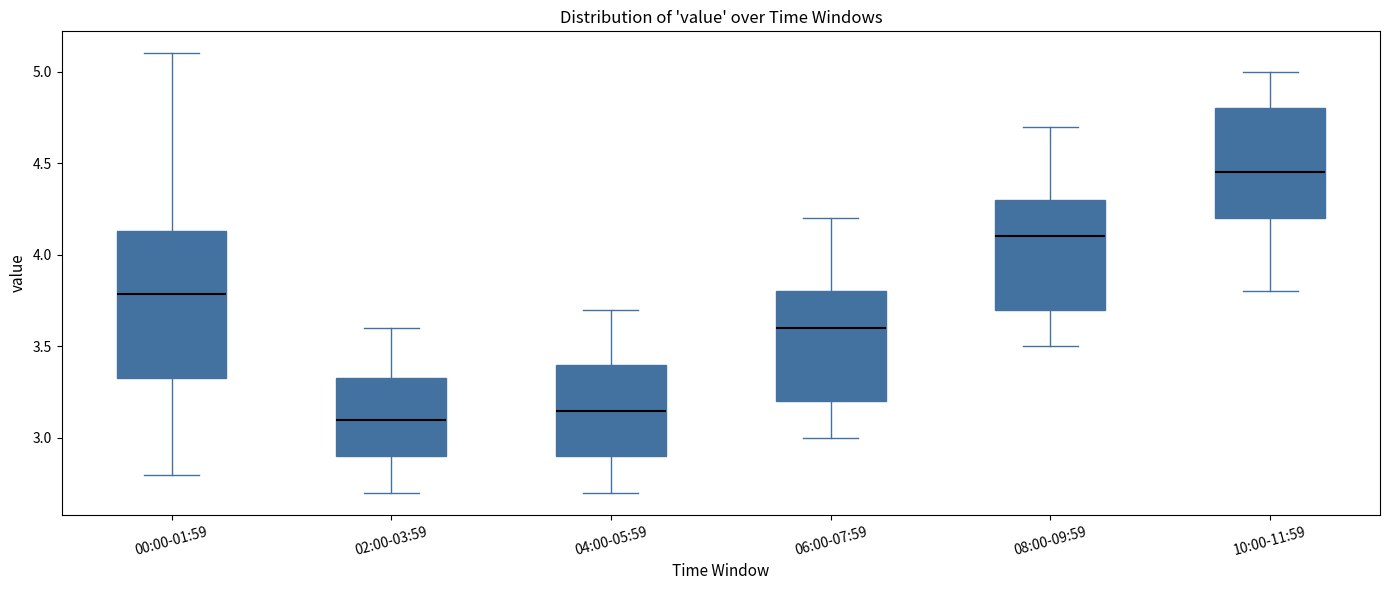

Where is the upper edge of the box for 02:00-03:59 on the y-axis? The values are not printed on the chart, so give them approximately, as read against the axis.

3.35